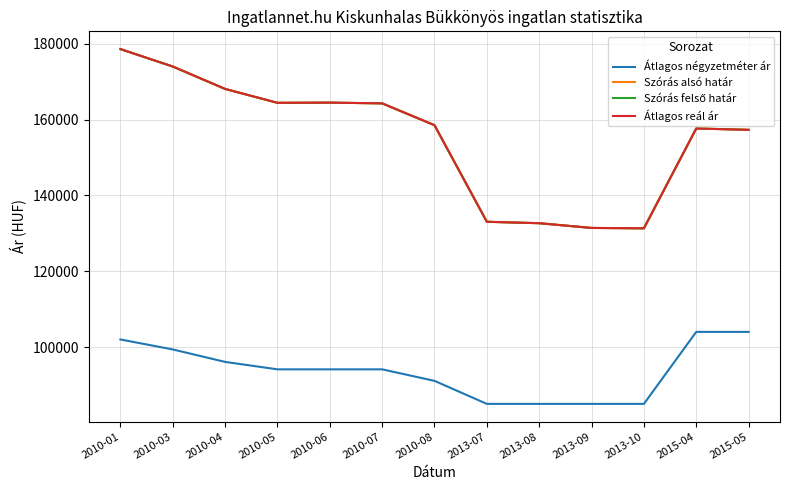

Does the chart display data point markers on the line(s)?

No